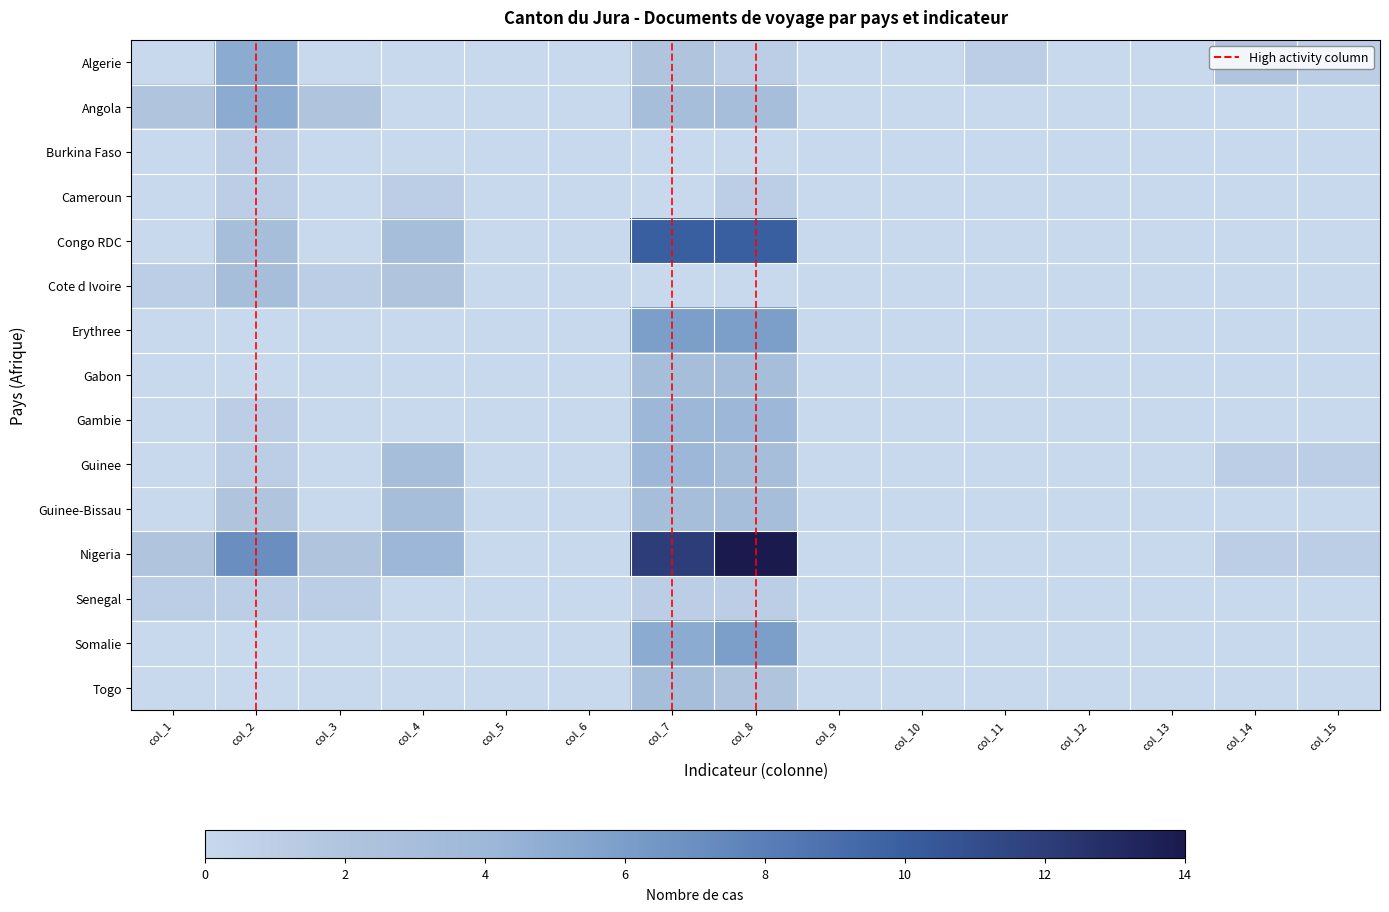

At how many categories does at least one series exceed 13?

1